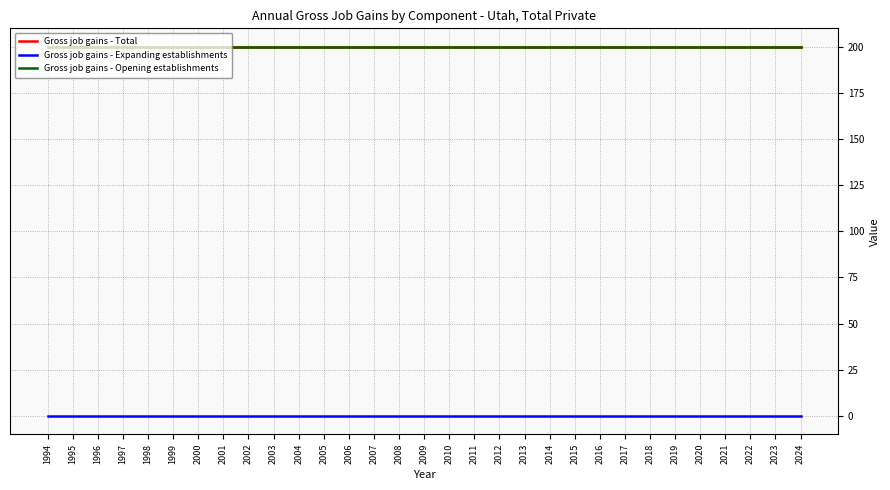

What is the difference between the highest and lowest values at 2009?

200